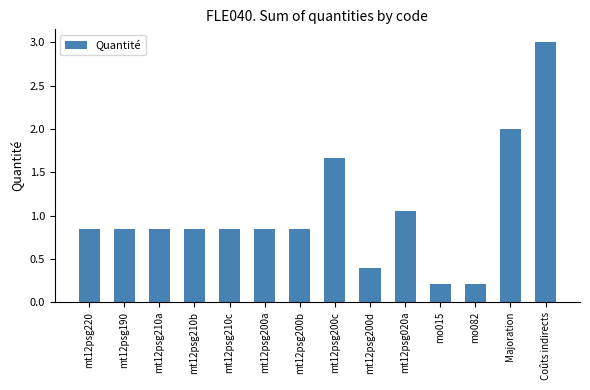

What is the difference between the maximum and second lowest values?

2.8